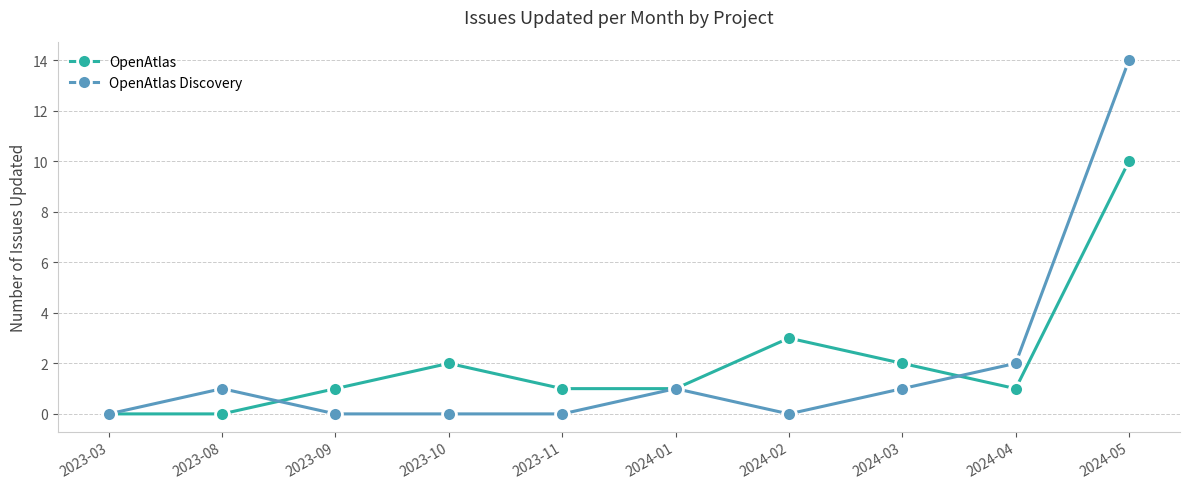

At how many categories does at least one series exceed 7?

1